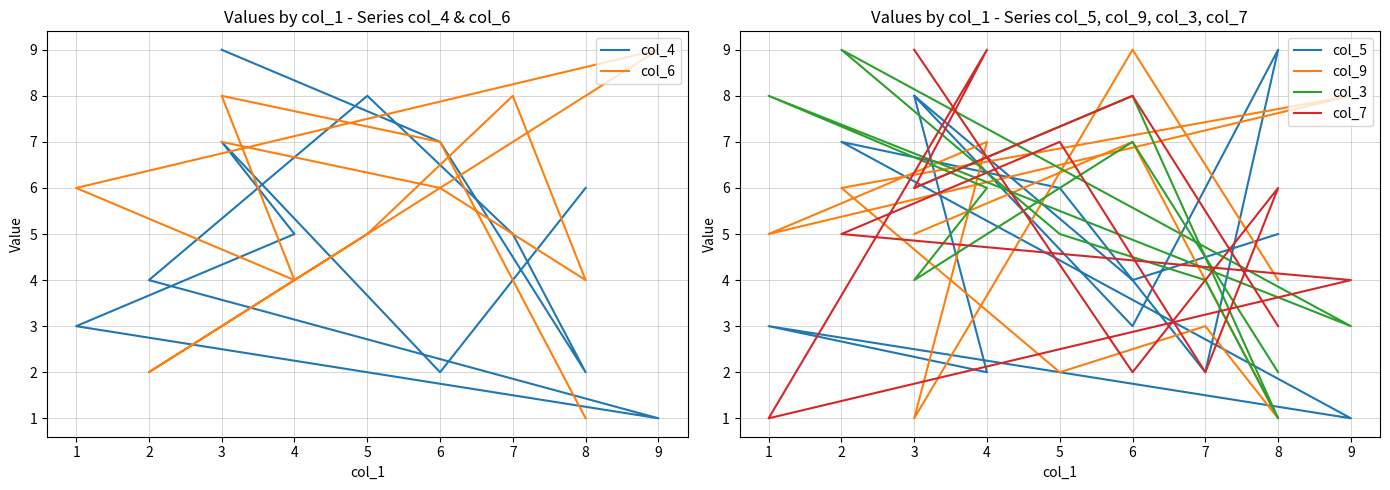

At how many categories does at least one series exceed 1?

12